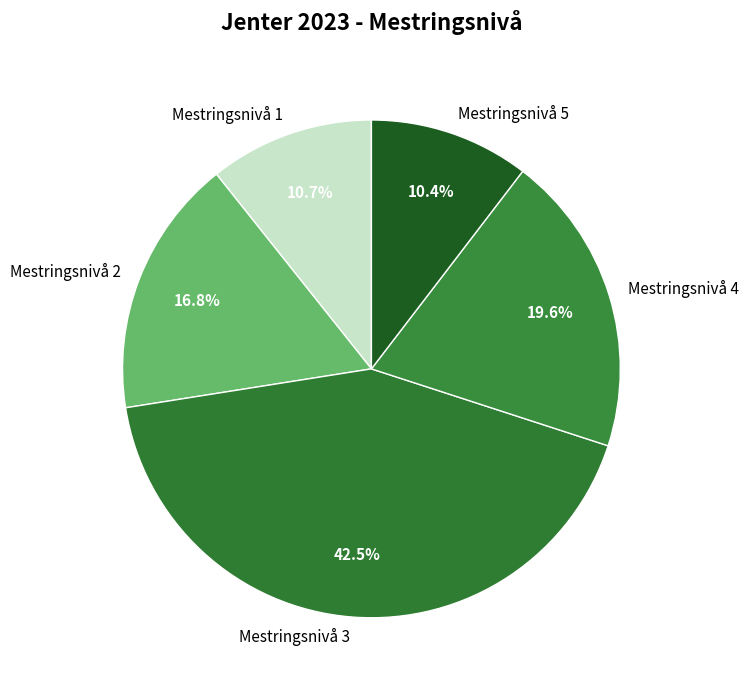

Count the number of slices in the pie.

5